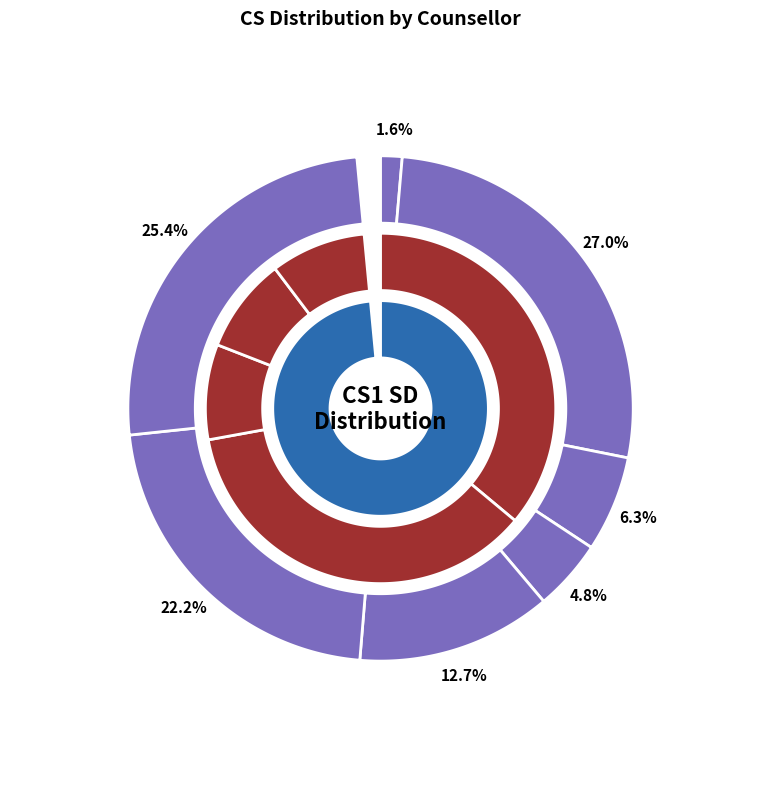

Count the number of slices in the pie.

7